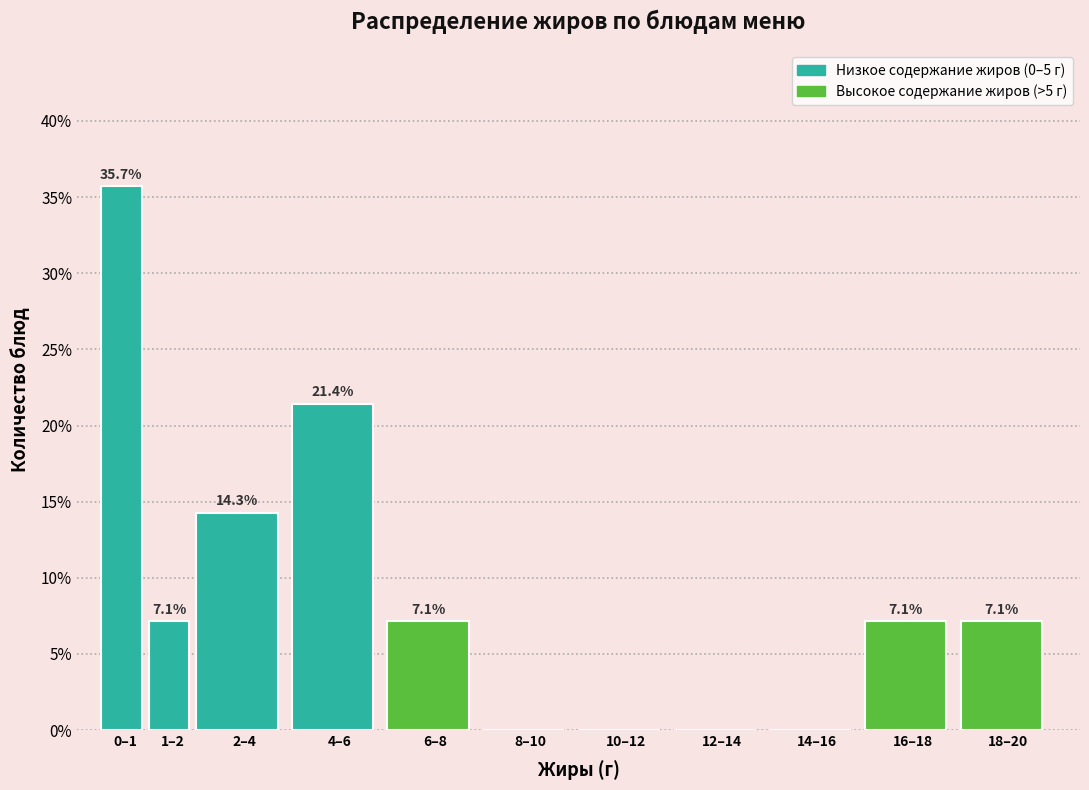

Reading right to left, list all the values displayed in this chart.

18–20=7.1	16–18=7.1	14–16=0.0	12–14=0.0	10–12=0.0	8–10=0.0	6–8=7.1	4–6=21.4	2–4=14.3	1–2=7.1	0–1=35.7